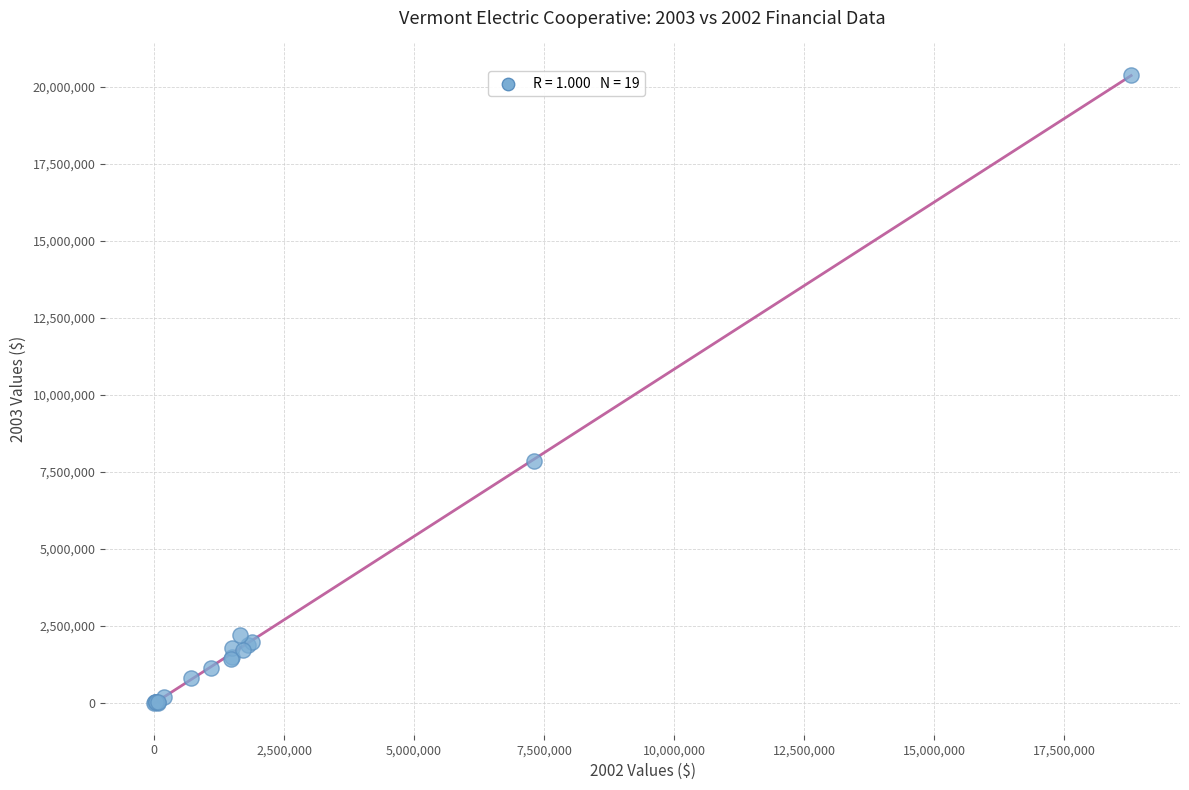

What Y value in the scatter plot is closest to 10198170?

7845440